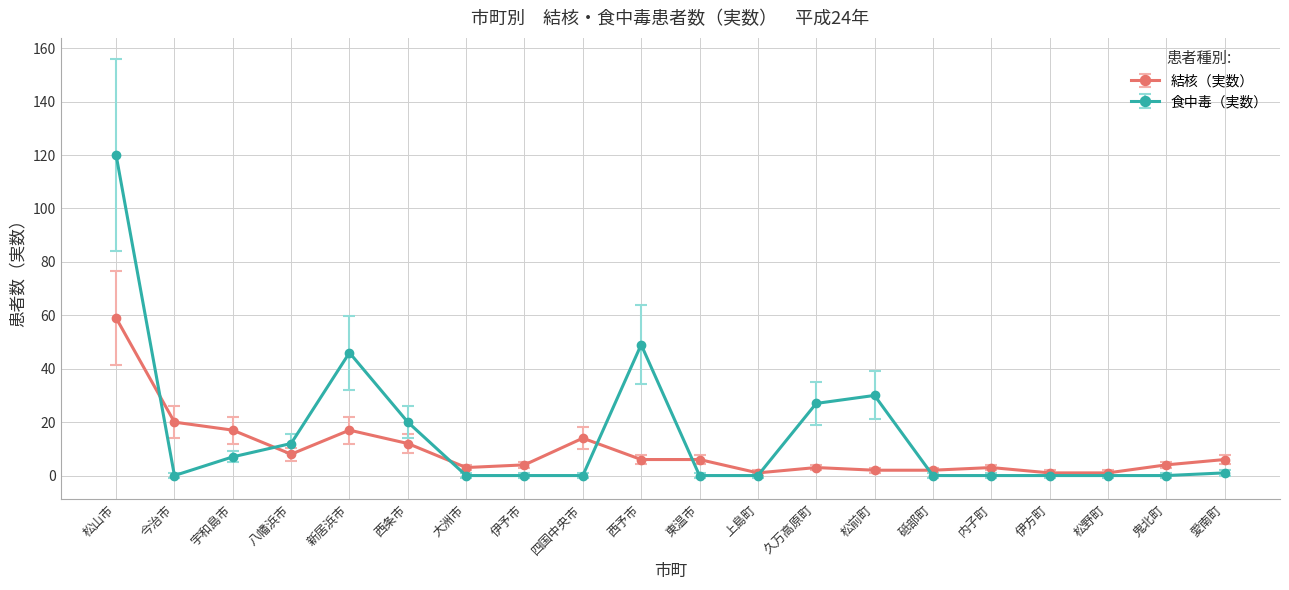

True or false: 食中毒（実数） has more than 0 interior local peaks.

True